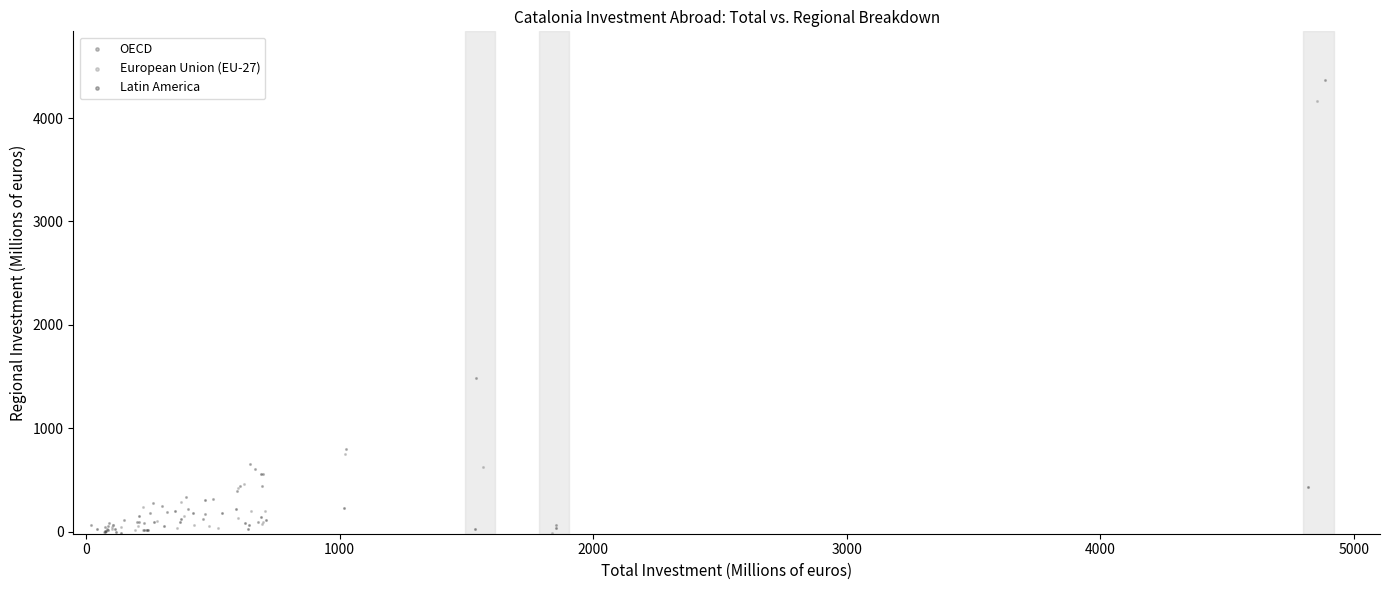

Which series reaches the maximum Y coordinate?

OECD